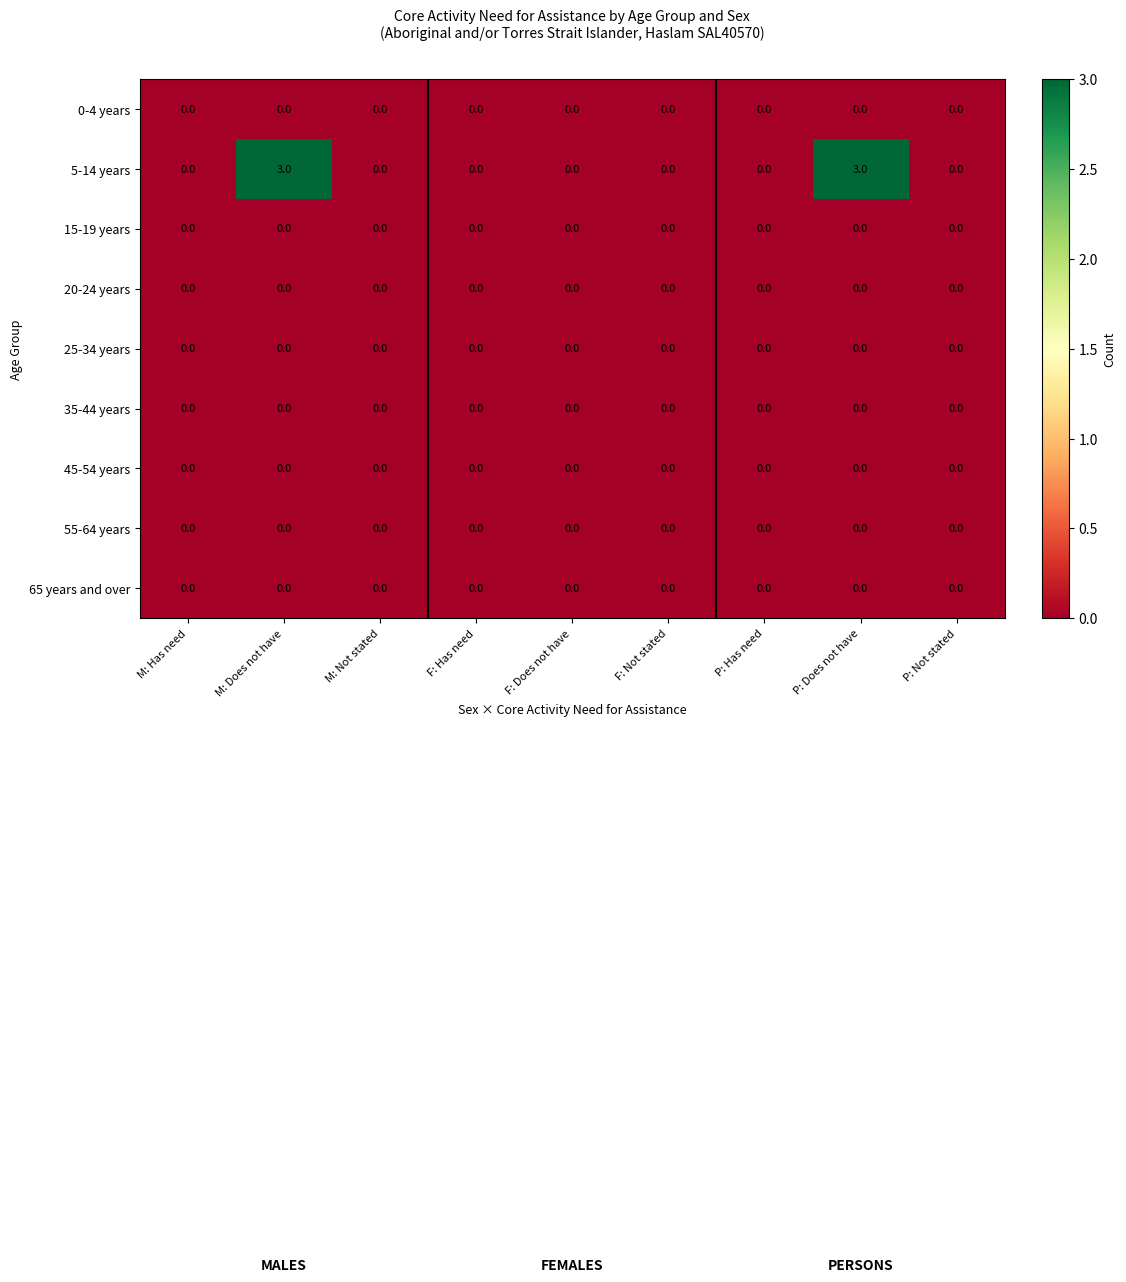

True or false: 25-34 years has a value of 0 at M: Does not have.

True